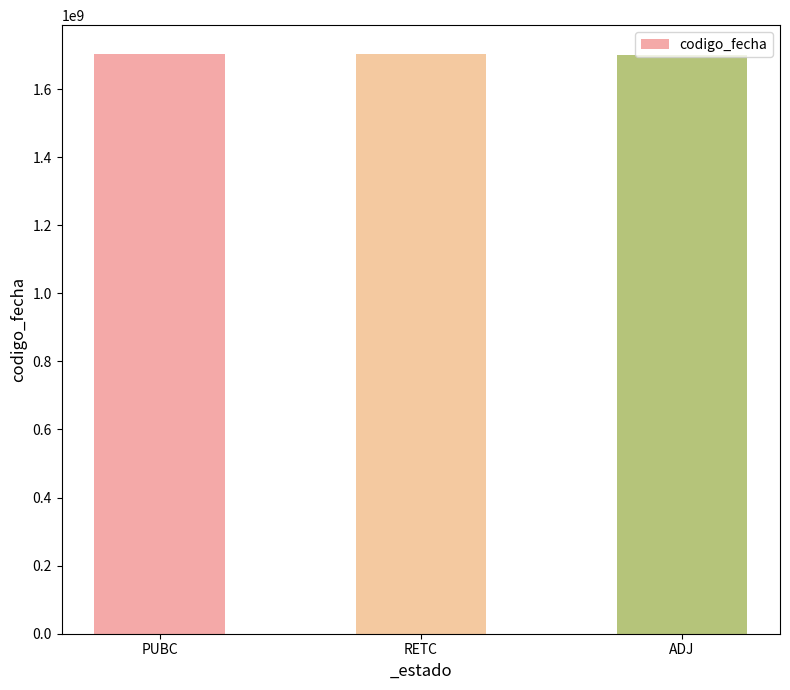

What is the greatest value displayed?

1702560878